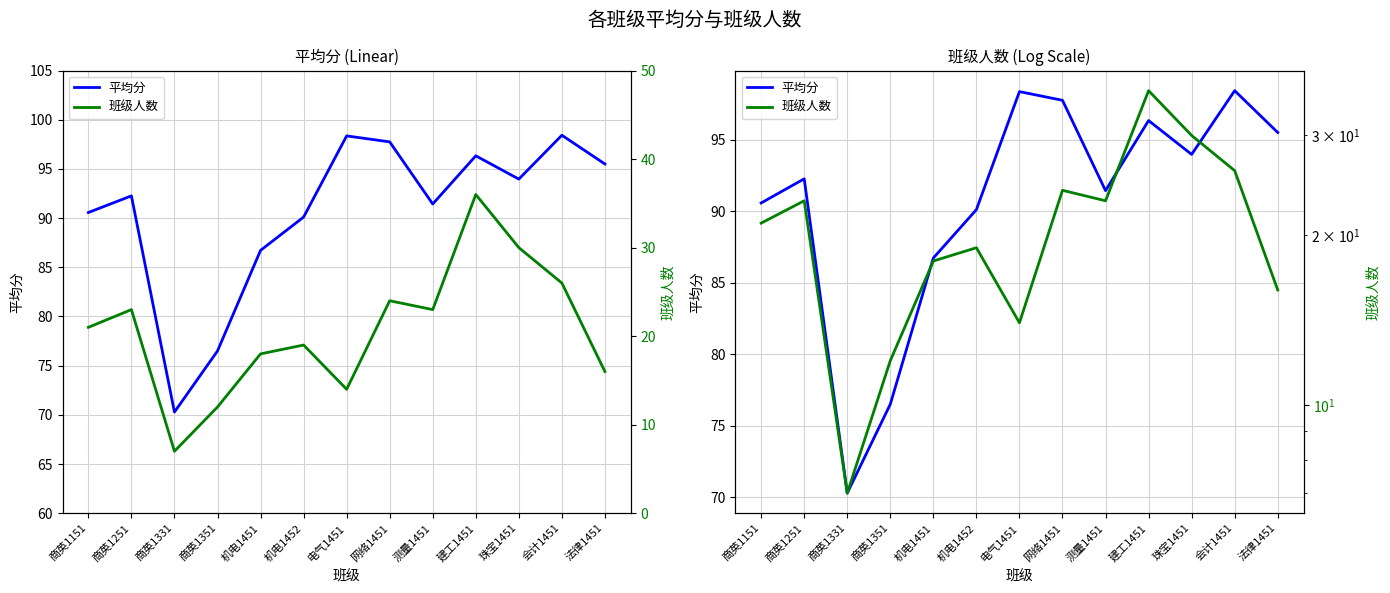

How many values in the 班级人数 series are below 21?

6